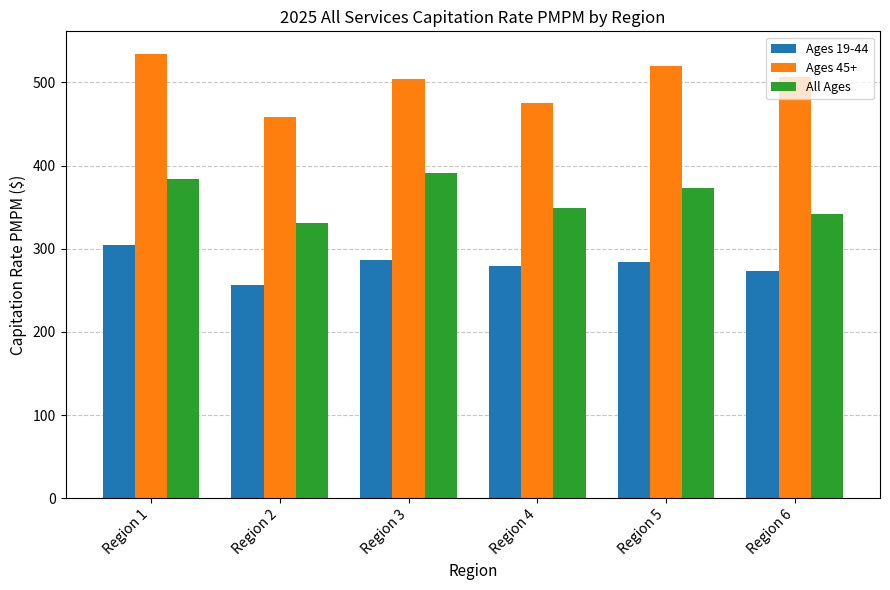

Which series has the largest total across all categories?

Ages 45+